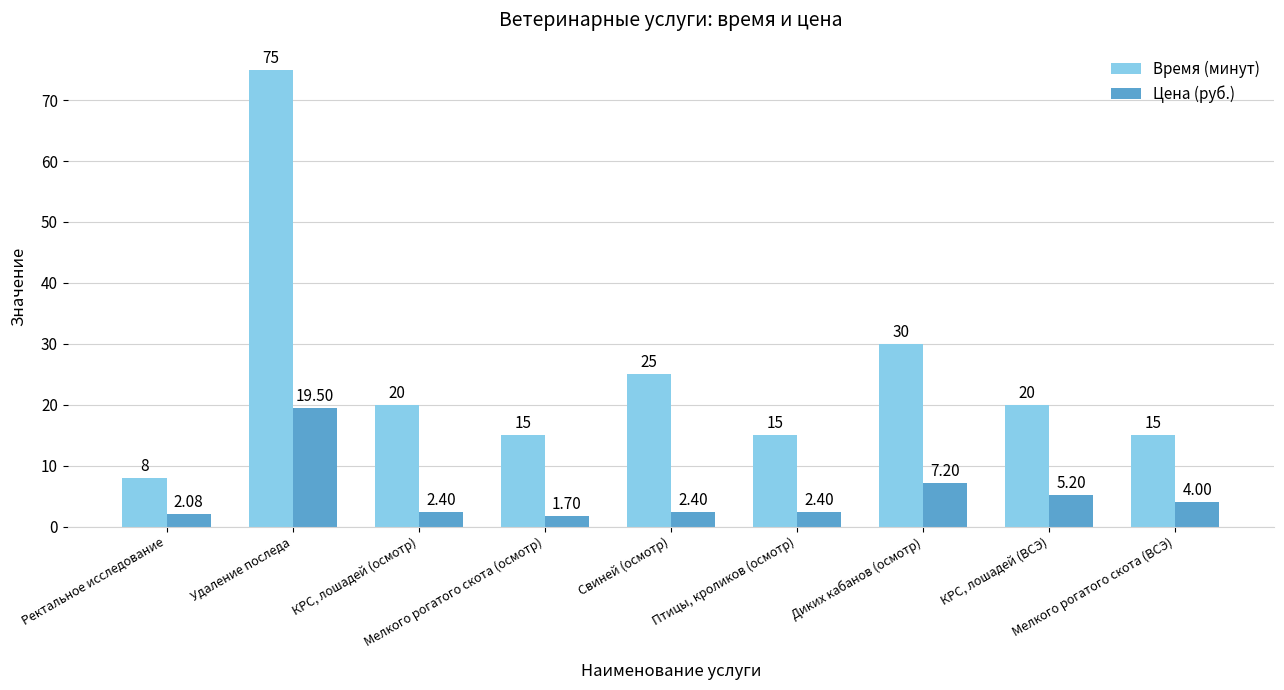

What is the difference between the highest and lowest values at Удаление последа?

55.5